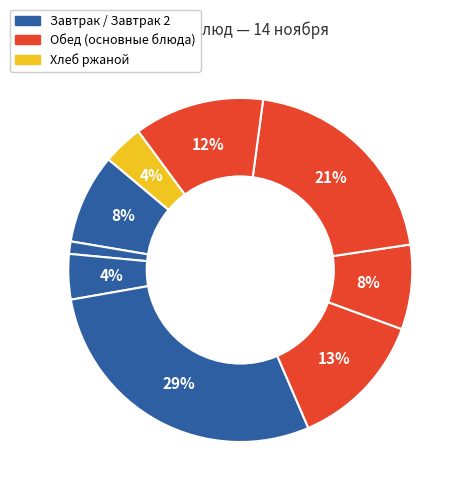

How many slices are in this pie chart?

9